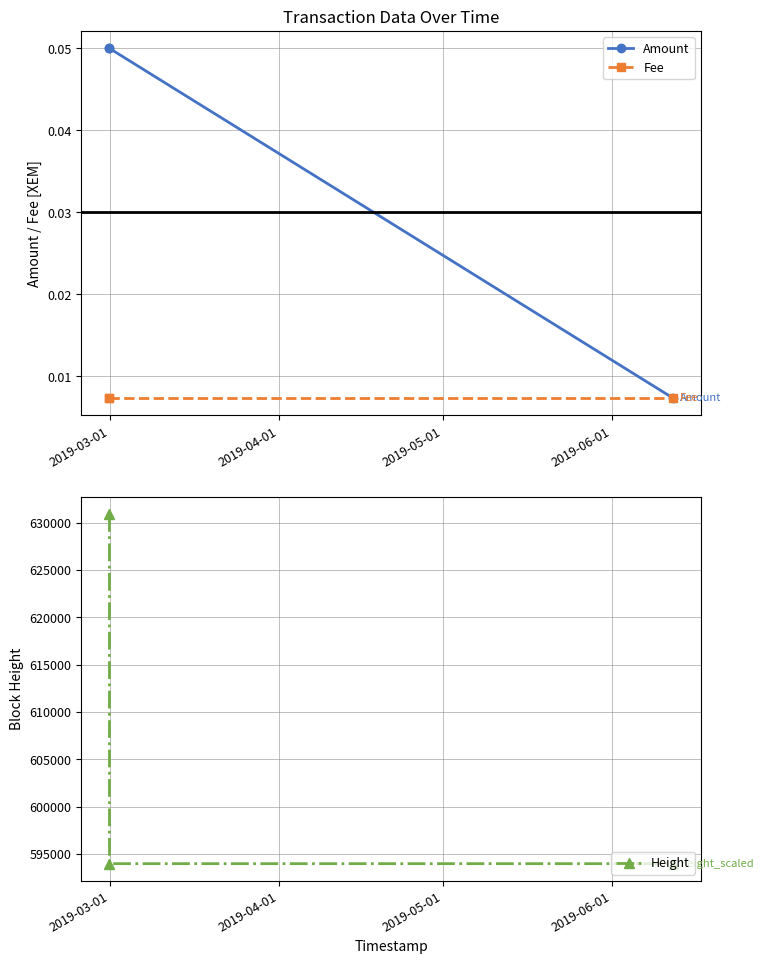

Count the number of data series in this chart.

3